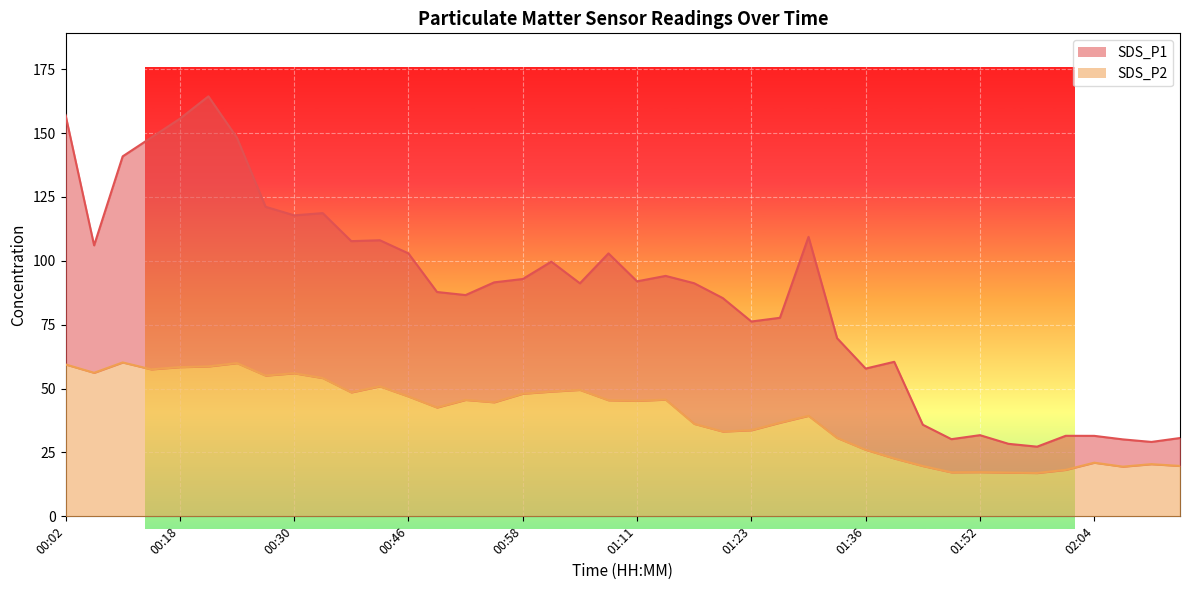

Which series has the largest total across all categories?

SDS_P1 line